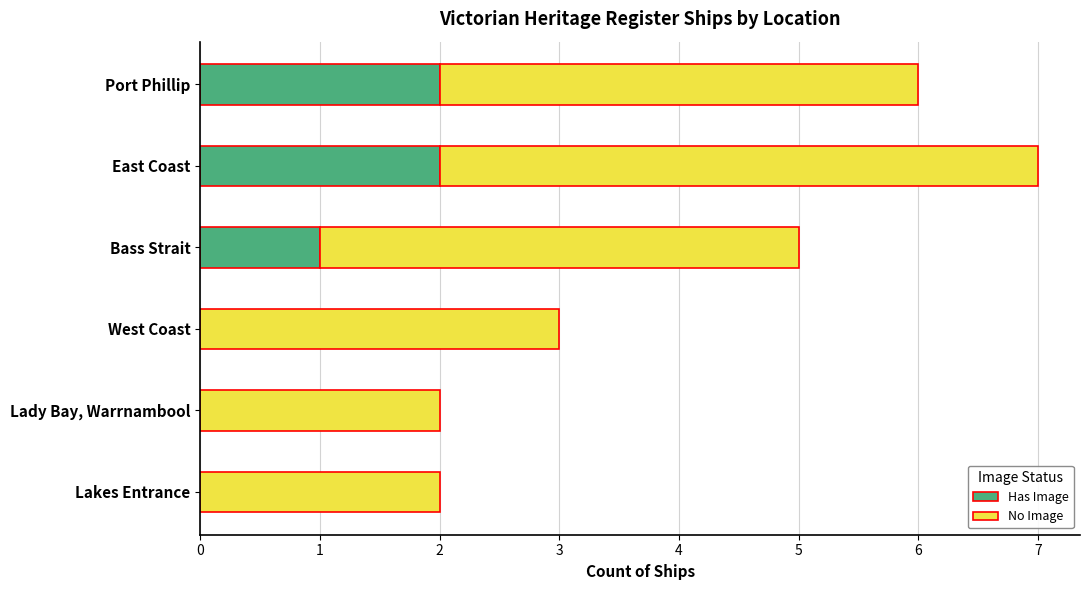

The Has Image series shows 0 at Lady Bay, Warrnambool. True or false?

True